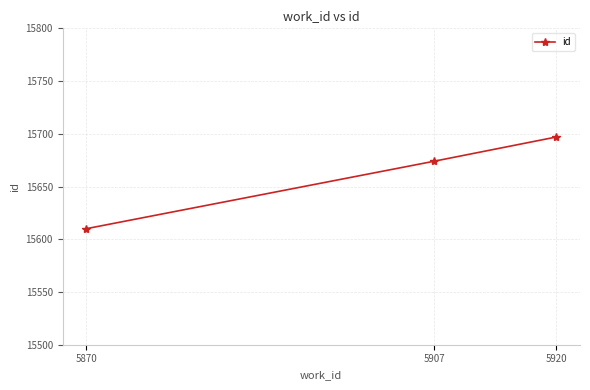

Reading left to right, transcribe all the data shown in this chart.

15610	15674	15697